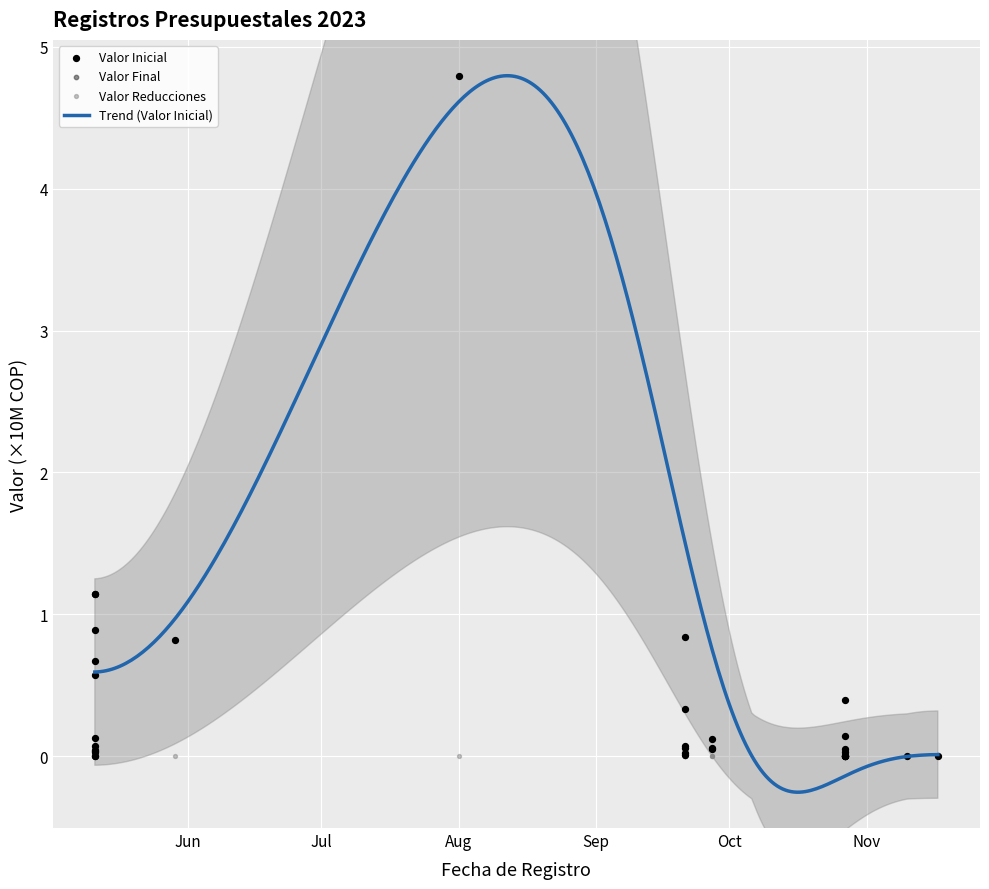

What is the total value across all series at 2023-09-27?

0.1